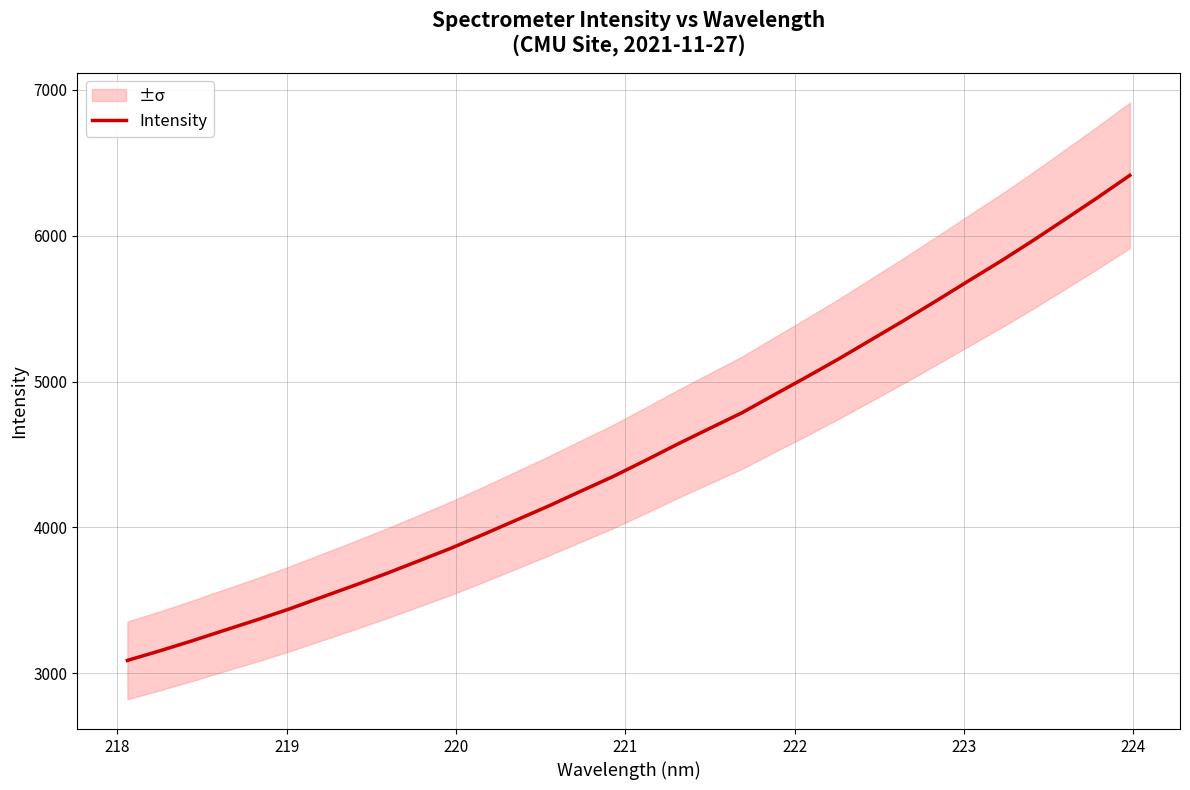

What is the average value?

4526.6